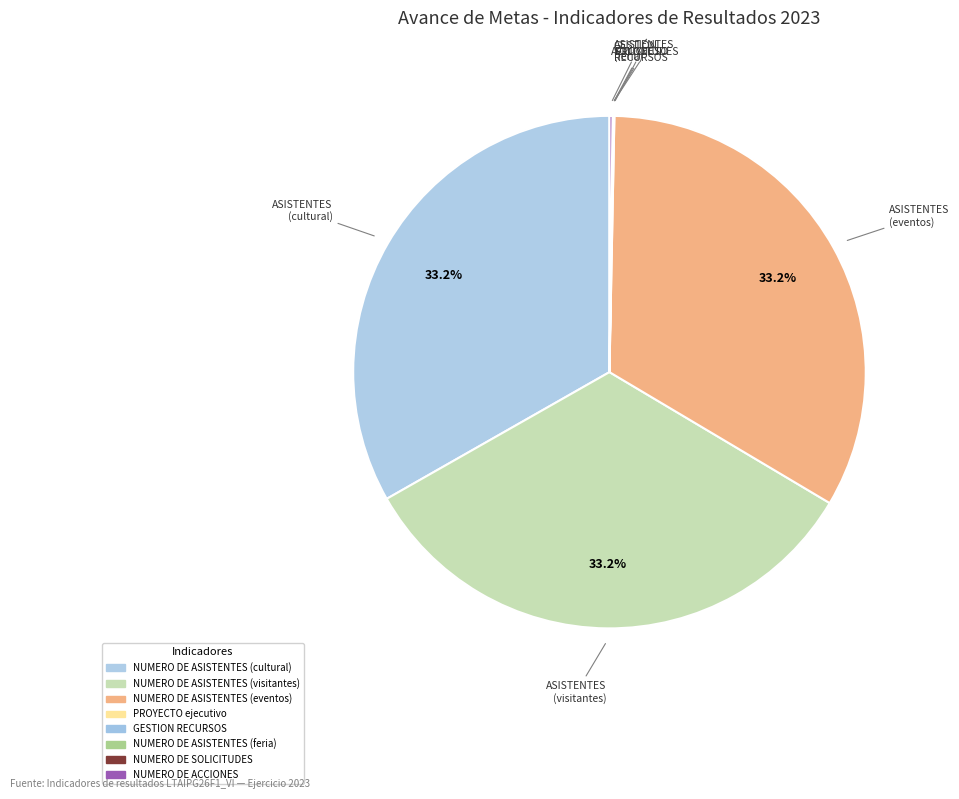

What percentage do NUMERO DE ACCIONES and NUMERO DE ASISTENTES (visitantes) together represent?

33.4%